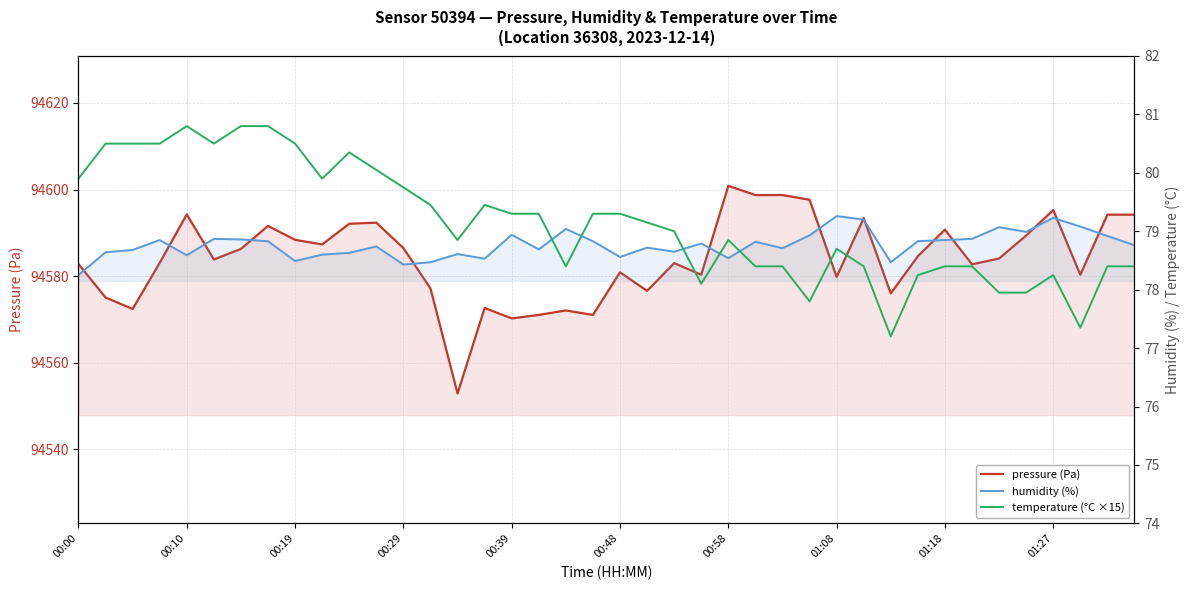

What is the difference between the humidity (%) values at 37 and 00:48?

0.2